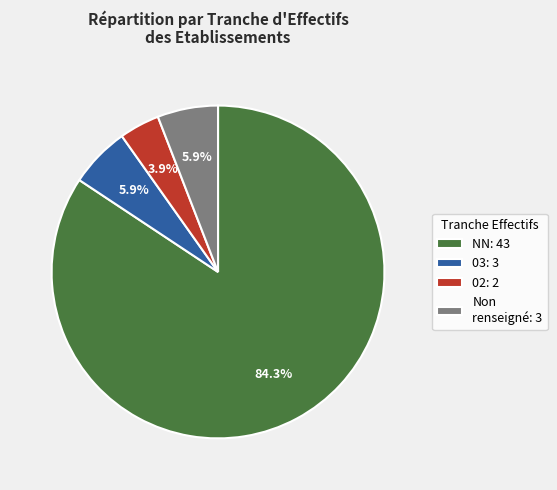

How much of the chart is everything except 02: 2?

96.1%